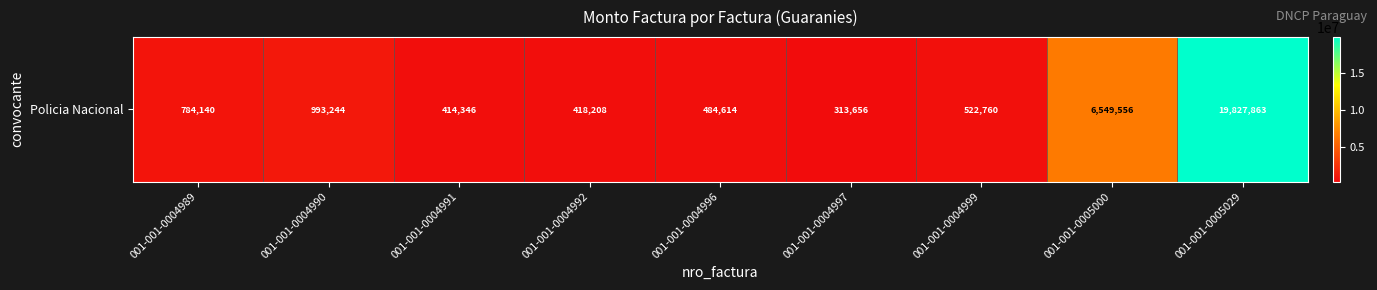

What is the minimum value shown in the chart?

313656